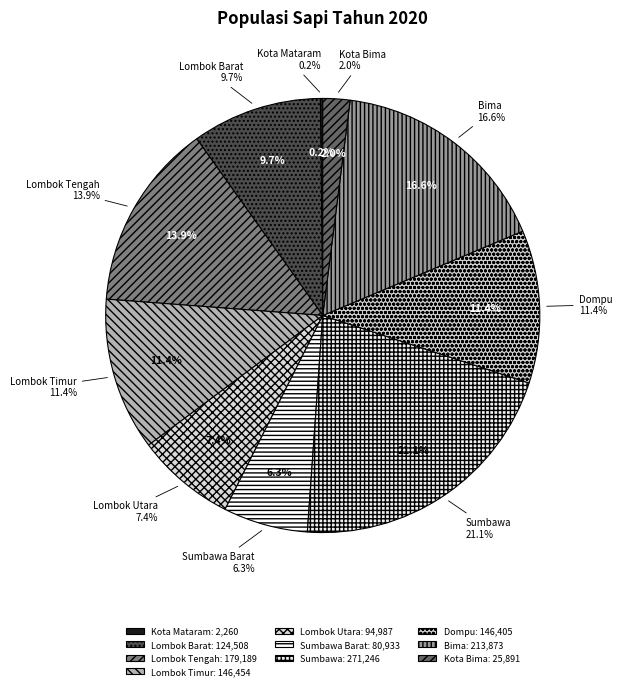

Rank the categories by value from lowest to highest.

Kota Mataram, Kota Bima, Sumbawa Barat, Lombok Utara, Lombok Barat, Dompu, Lombok Timur, Lombok Tengah, Bima, Sumbawa